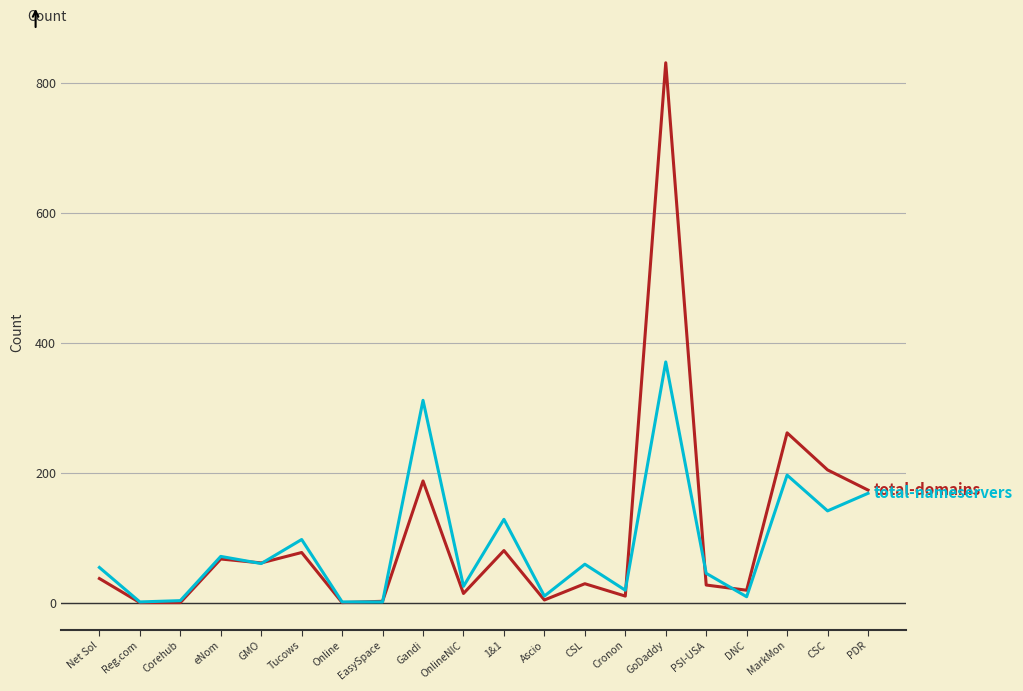

What is the greatest value displayed?

831